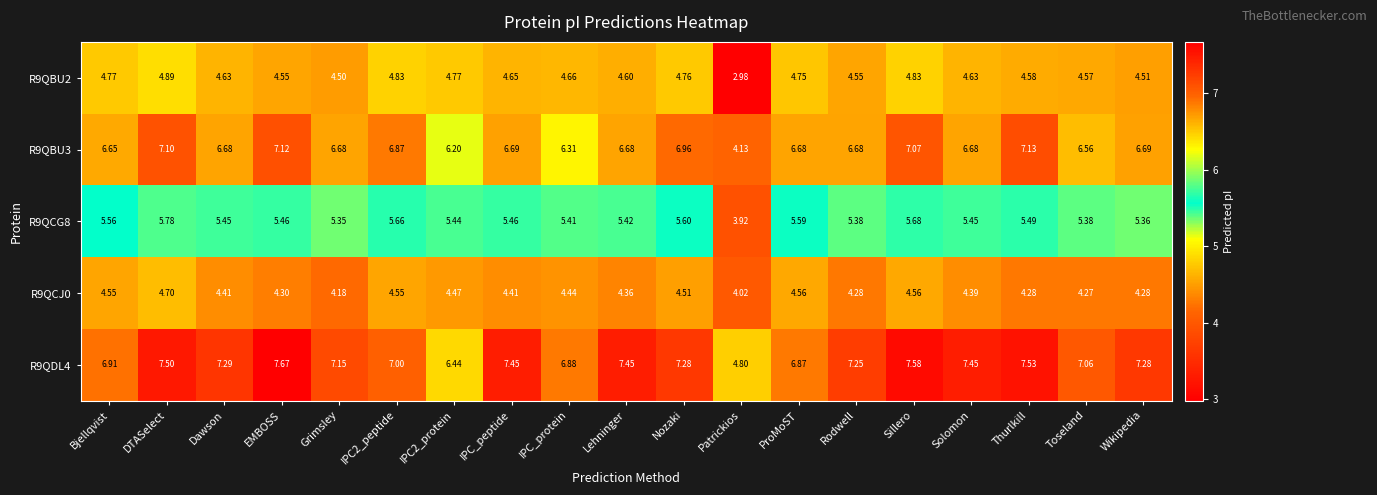

What is the total value across all series at Solomon?

28.6